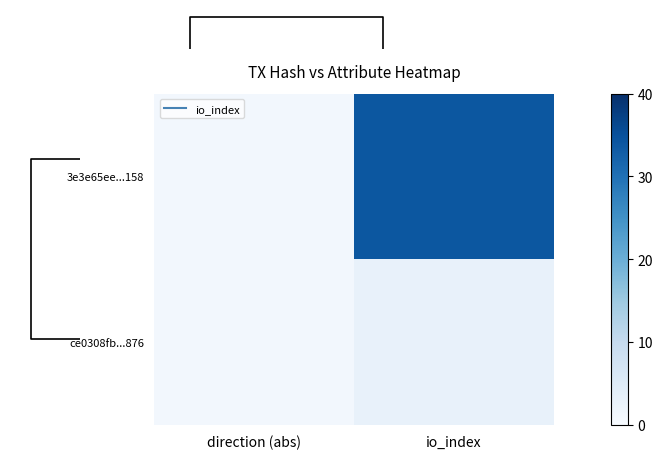

Is the value of ce0308fb...876 at direction (abs) greater than the value of 3e3e65ee...158 at direction (abs)?

No